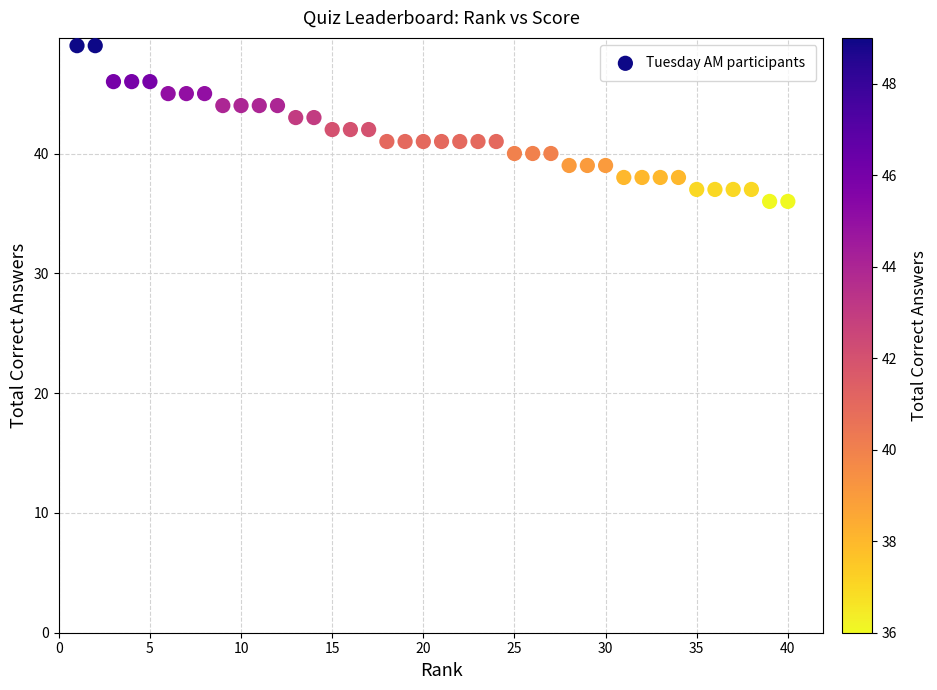

What is the range of Y values (max minus min)?

13